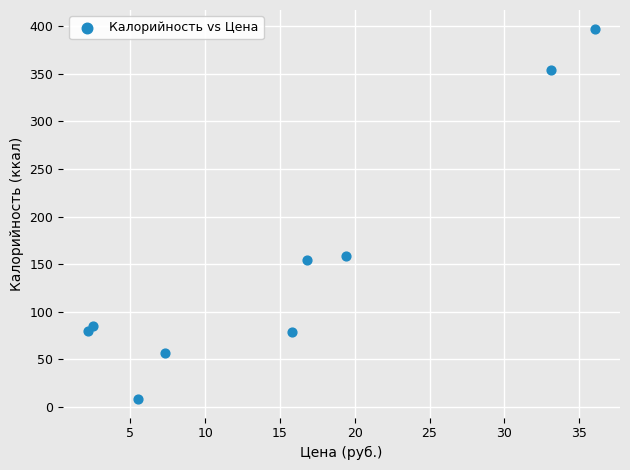

What is the average X value?

15.4